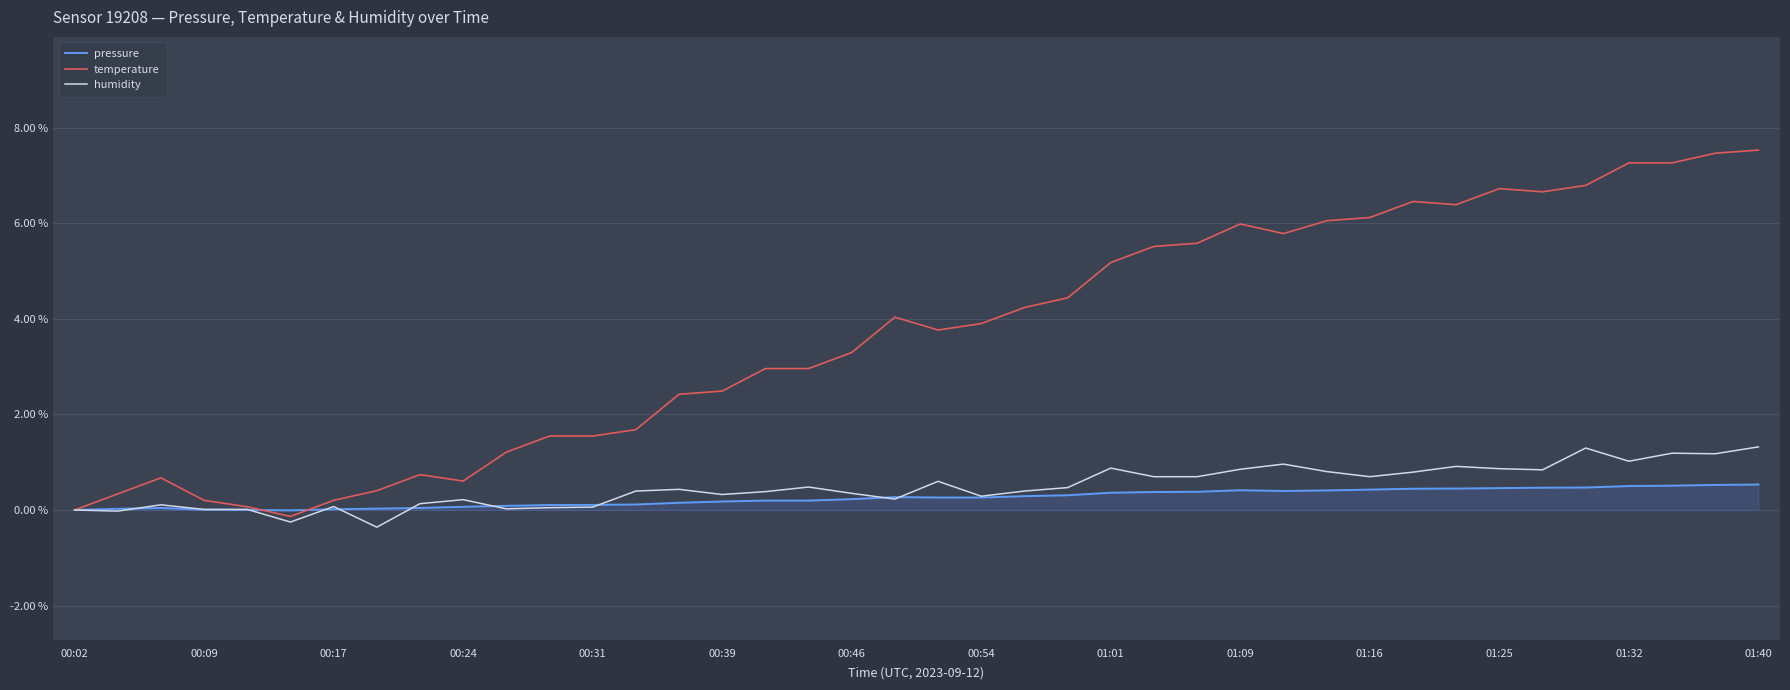

Rank the series by their maximum value, from highest to lowest.

temperature, humidity, pressure